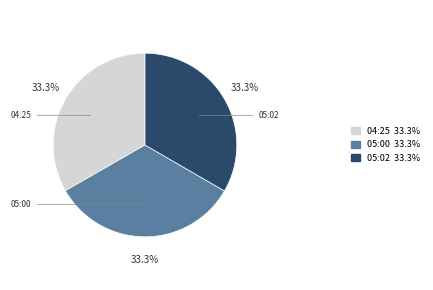

Is there any slice that represents more than half of the pie?

No